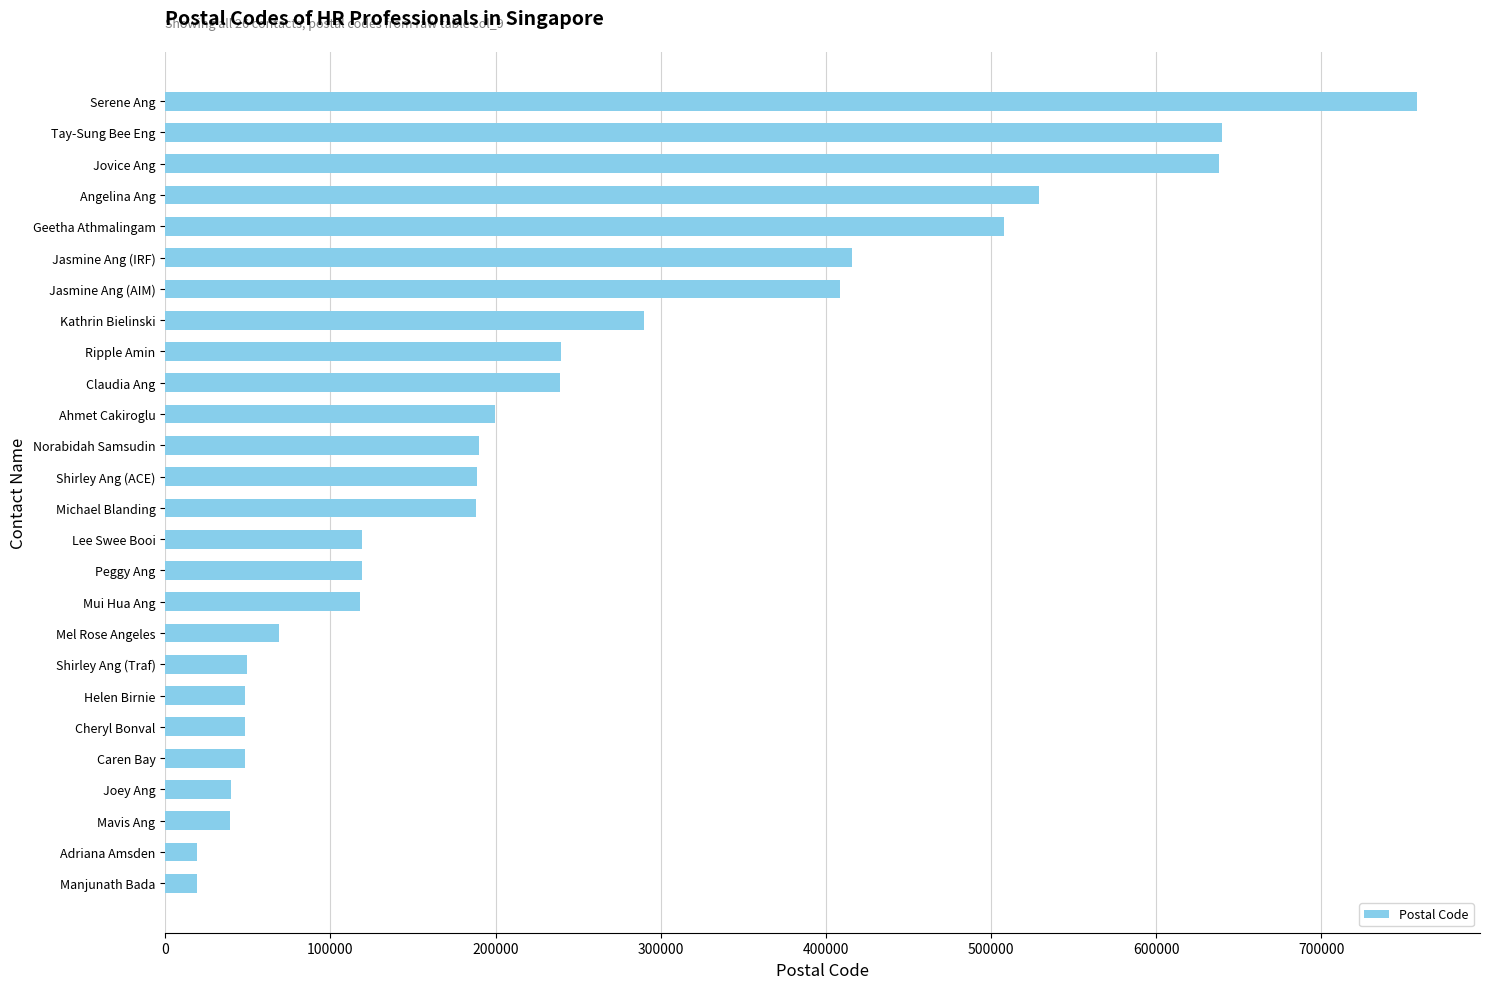

Is it true that the value at Serene Ang is 502688?

False